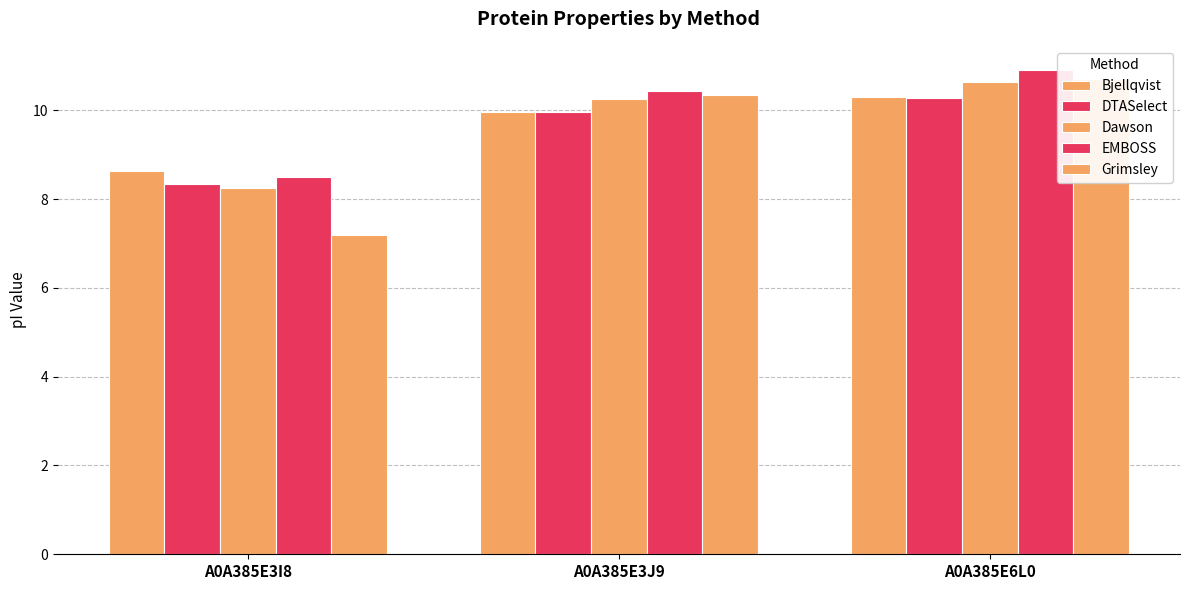

Which category has the lowest value in the DTASelect series?

A0A385E3I8